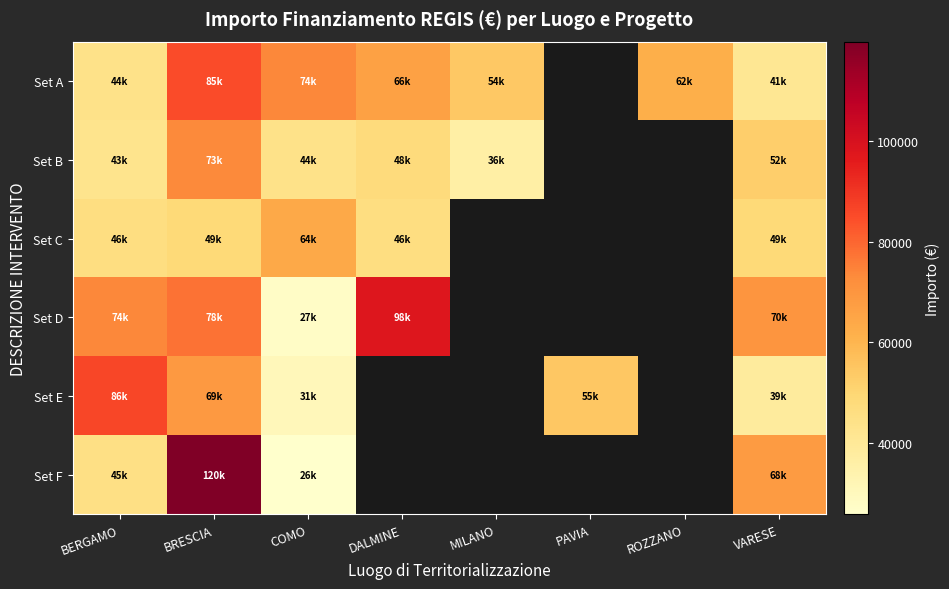

What is the minimum value shown in the chart?

25842.4